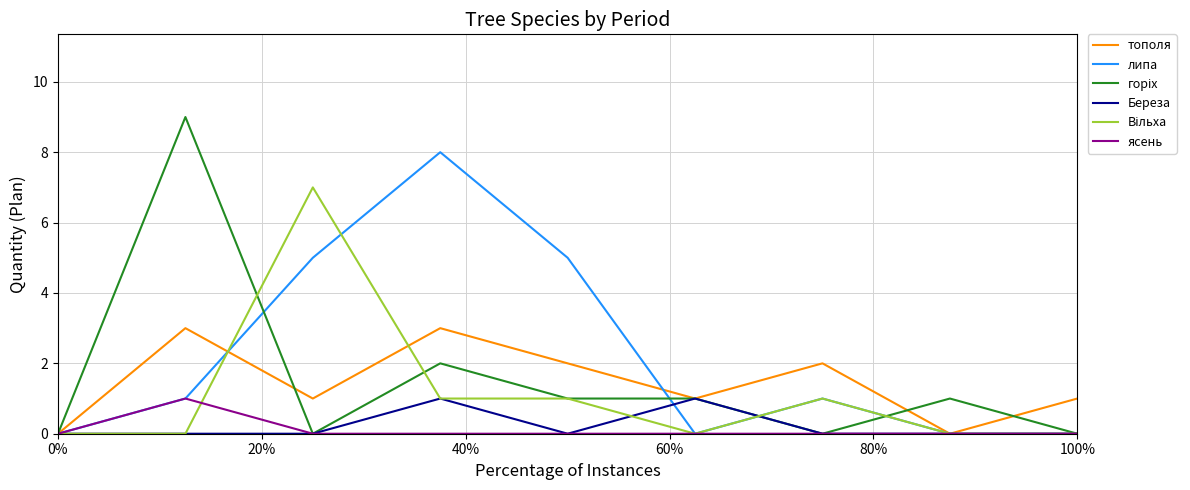

In липа, how many points are higher than both neighbors (excluding endpoints)?

2